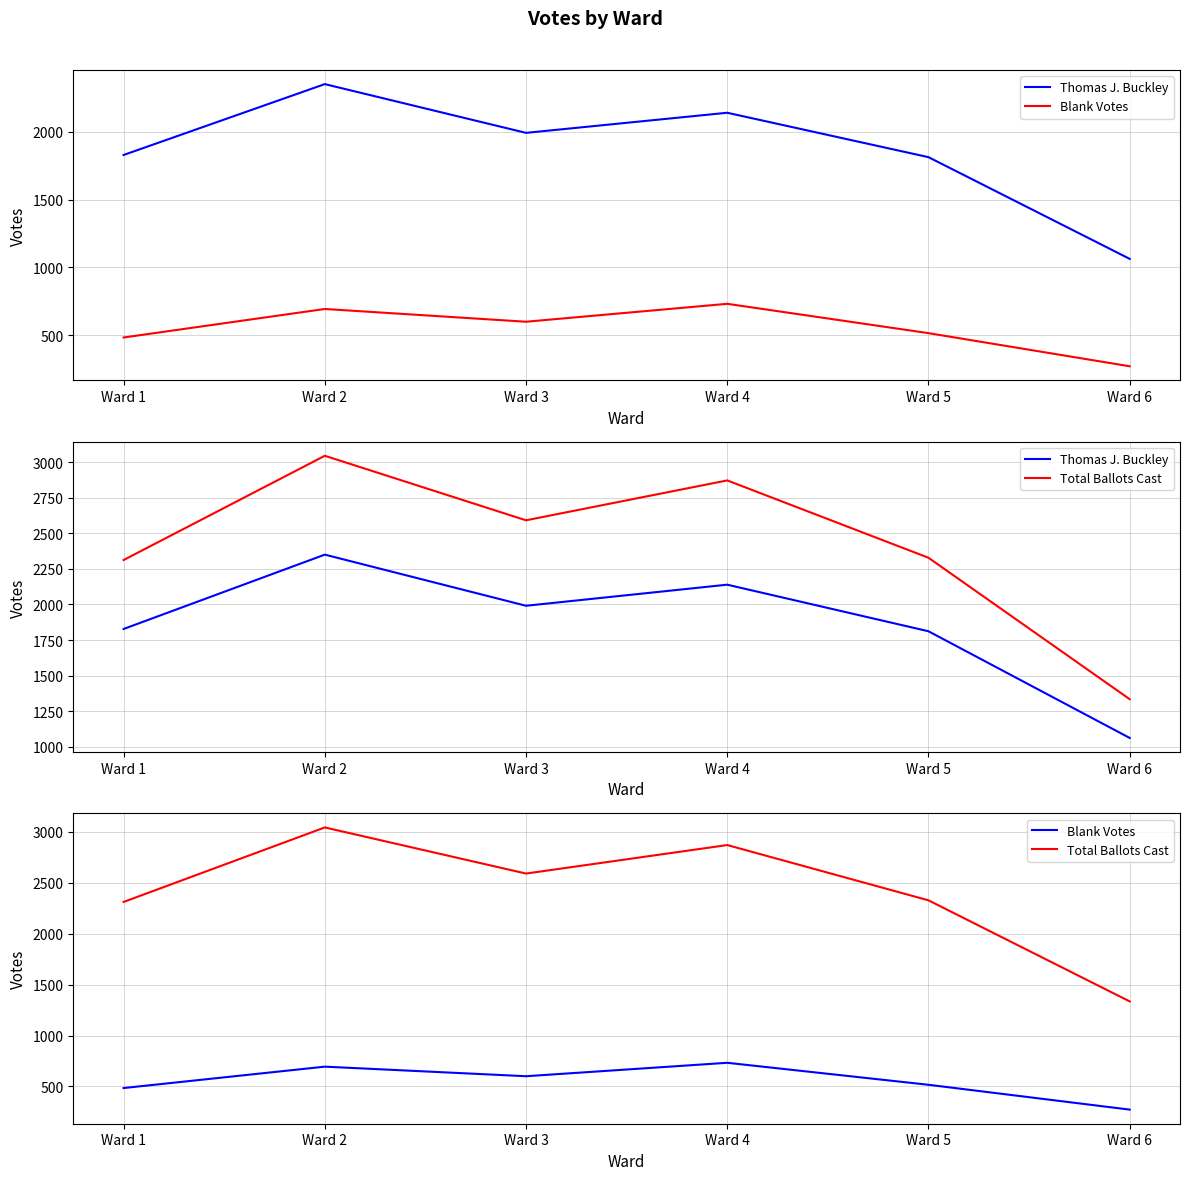

What are all the series names shown in the legend?

Thomas J. Buckley, Blank Votes, Total Ballots Cast